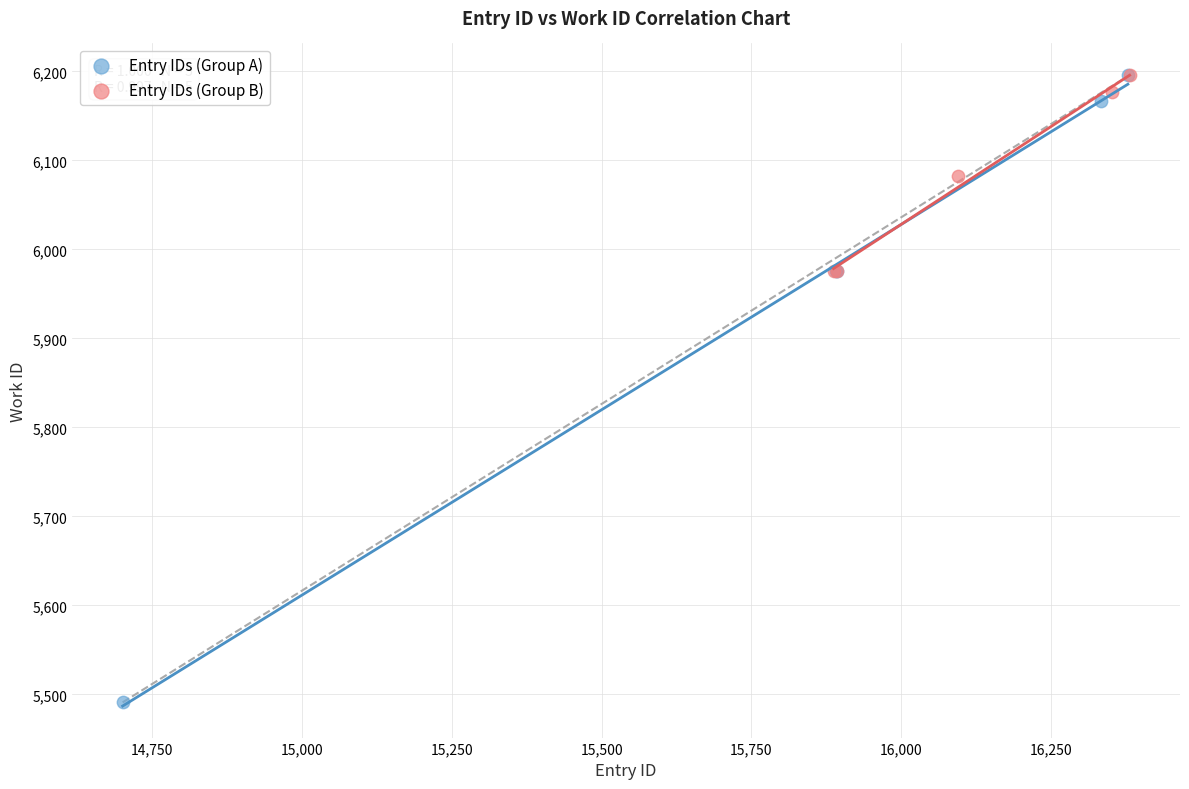

Which series has the widest spread of Y values?

Entry IDs (Group A)